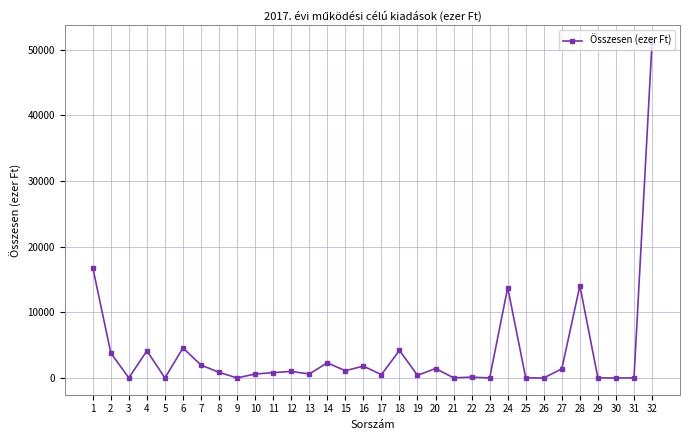

At which label is the value closest to 25575?

1